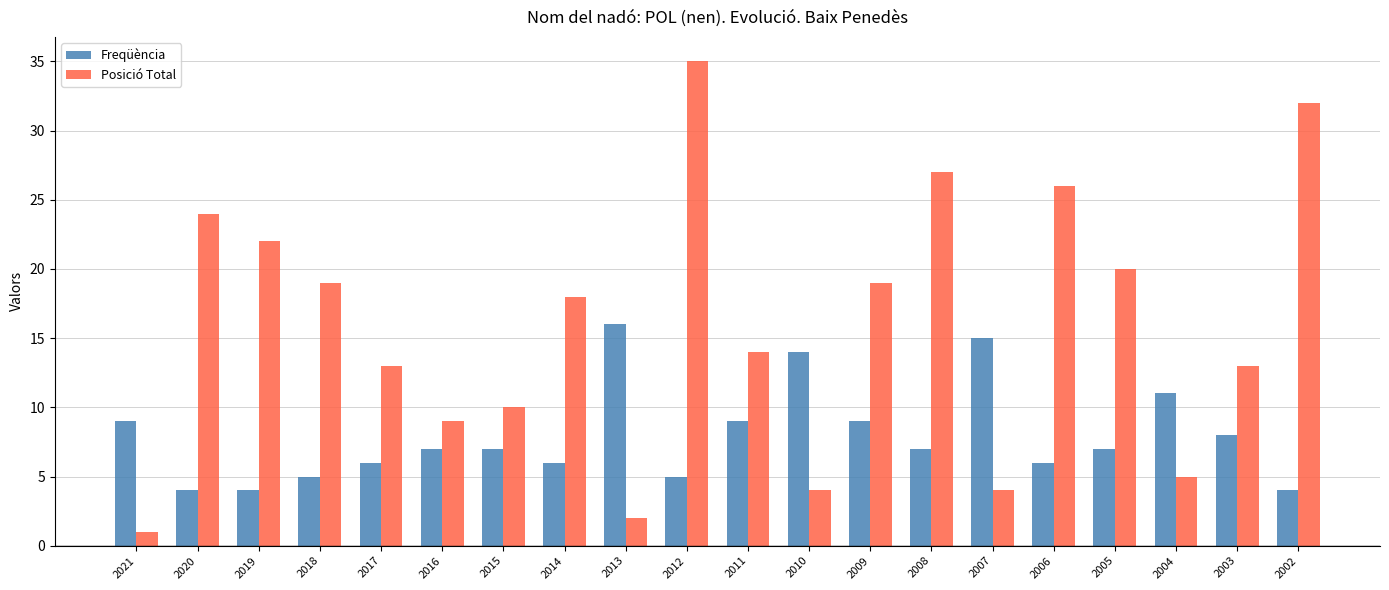

At which label is Posició Total closest to 18?

2014